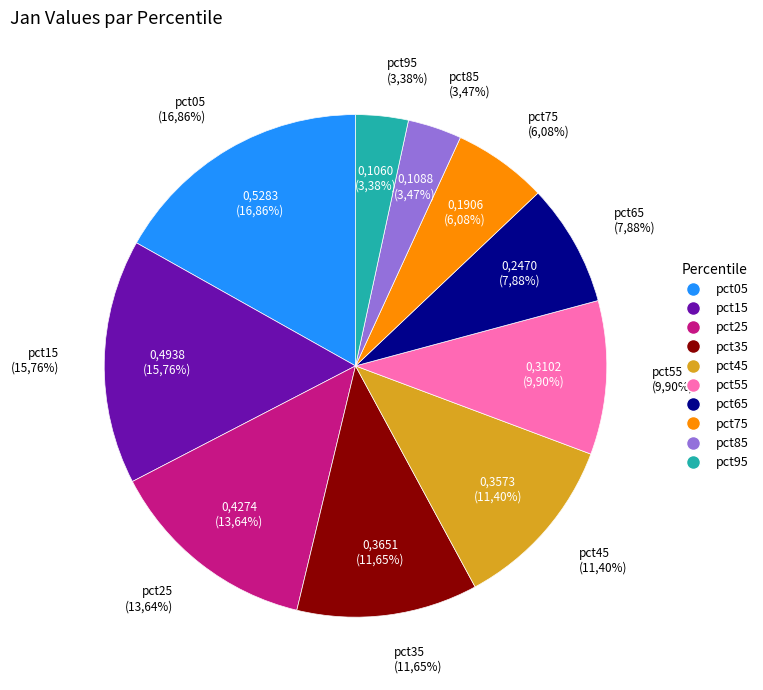

What percentage is the pct05 slice, to the nearest percent?

17%